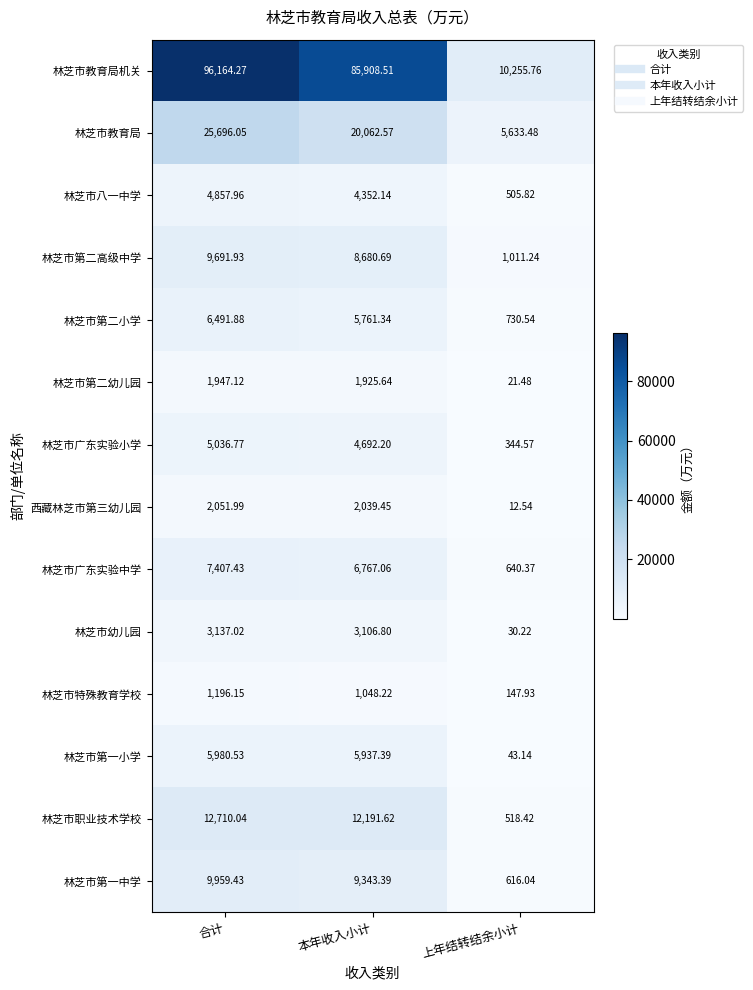

Which series changed the most between 本年收入小计 and 上年结转结余小计?

林芝市教育局机关